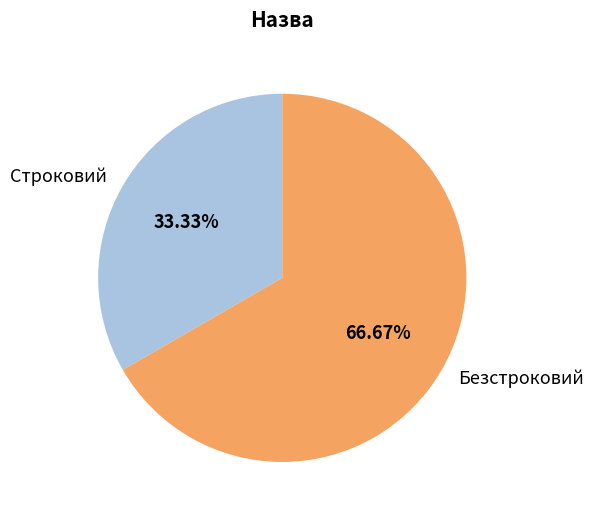

What portion of the pie excludes Безстроковий?

33.3%